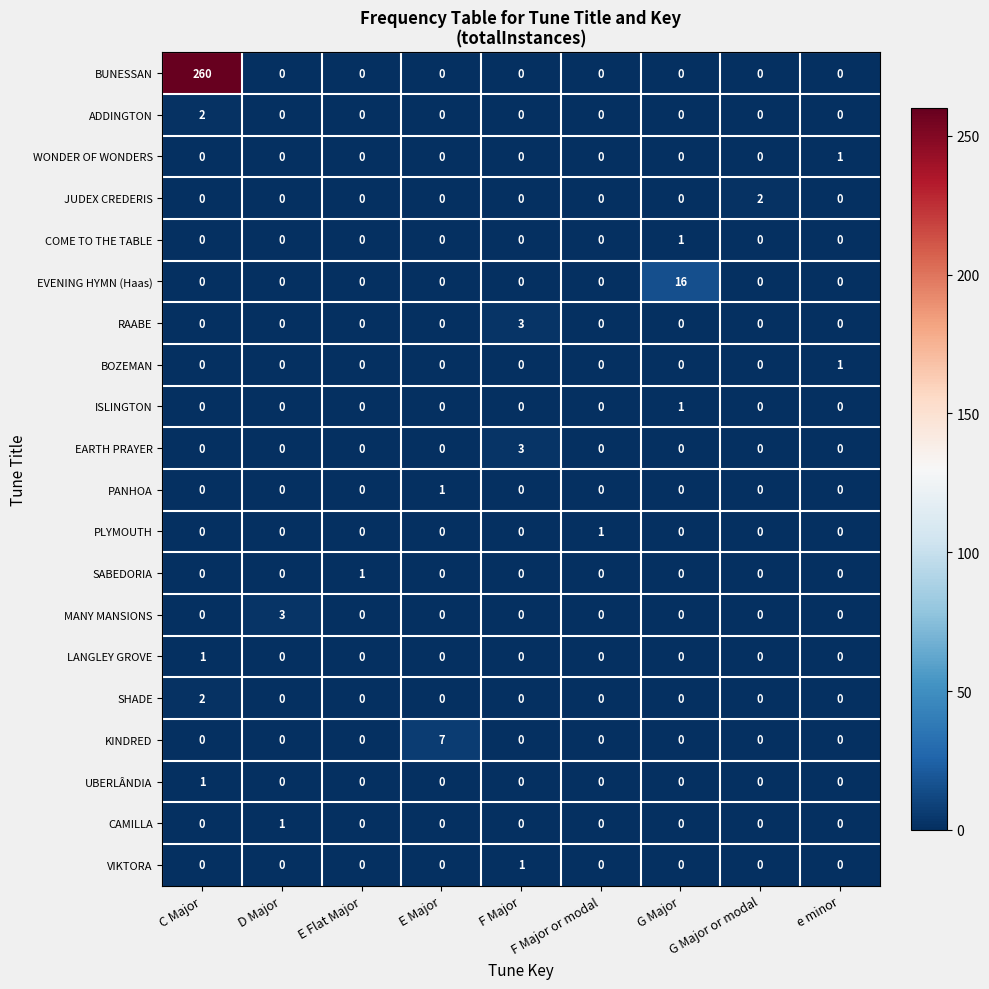

Between D Major and E Flat Major, which series saw the biggest shift?

MANY MANSIONS